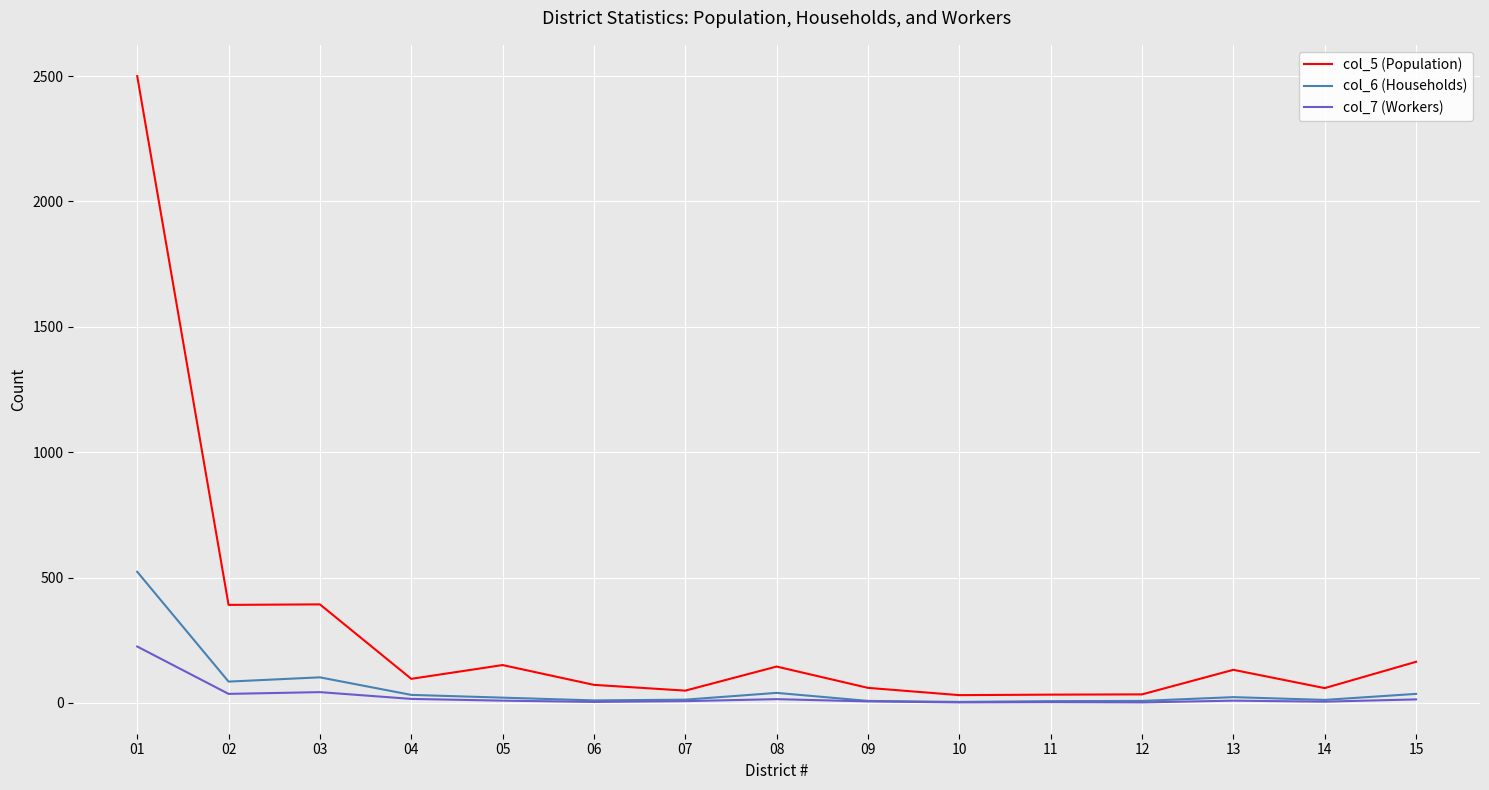

True or false: col_6 (Households) and col_5 (Population) cross at least once.

False